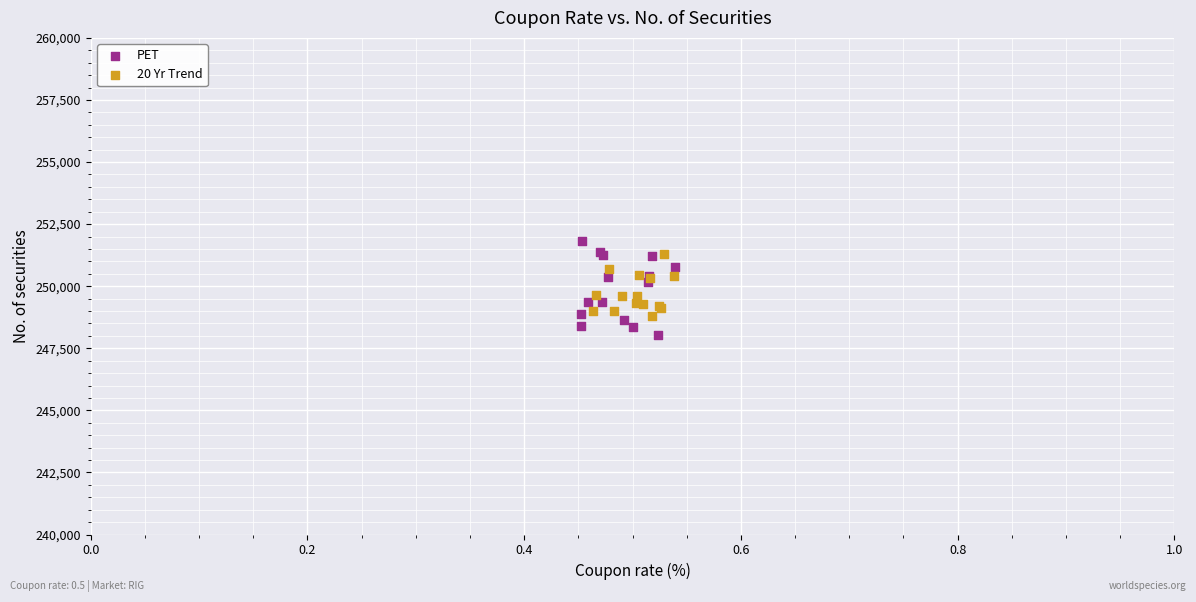

Which series has the largest Y range (max minus min)?

PET